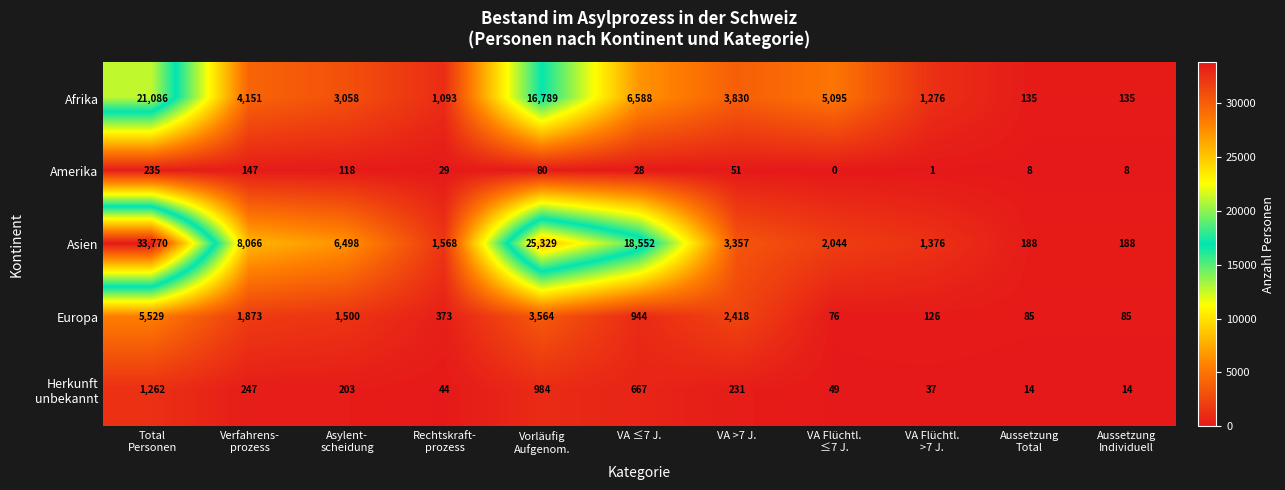

At which label is Europa closest to 2802?

VA >7 J.